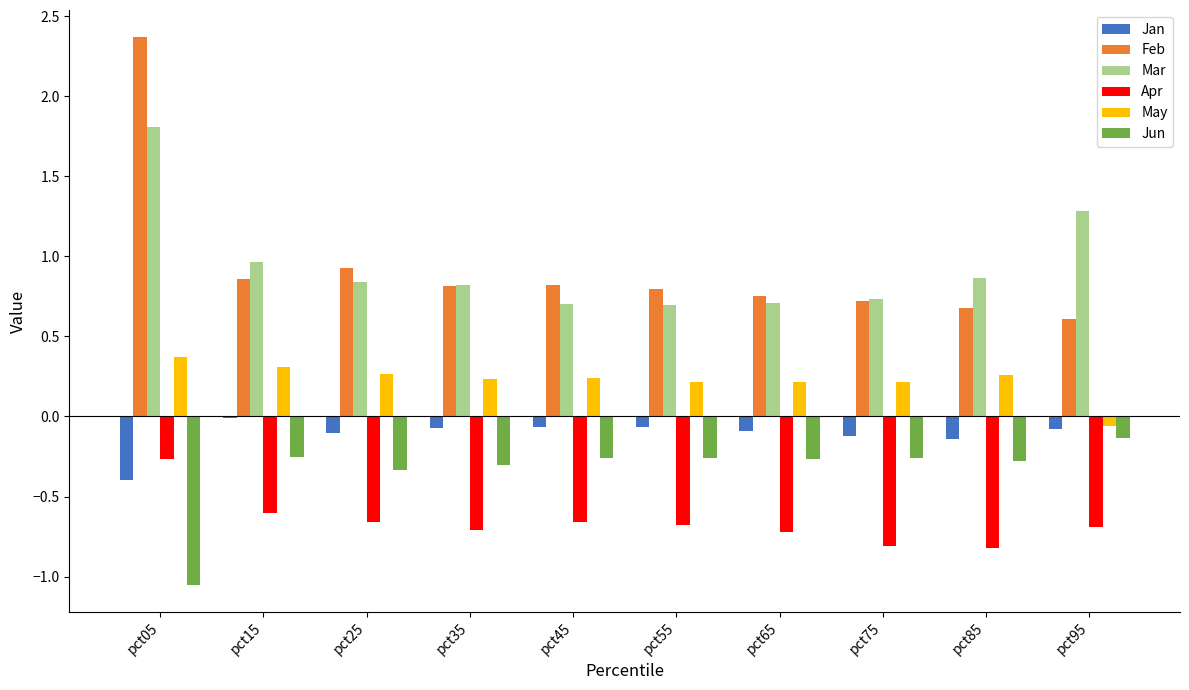

Is the value of Feb at pct05 greater than the value of Jan at pct85?

Yes